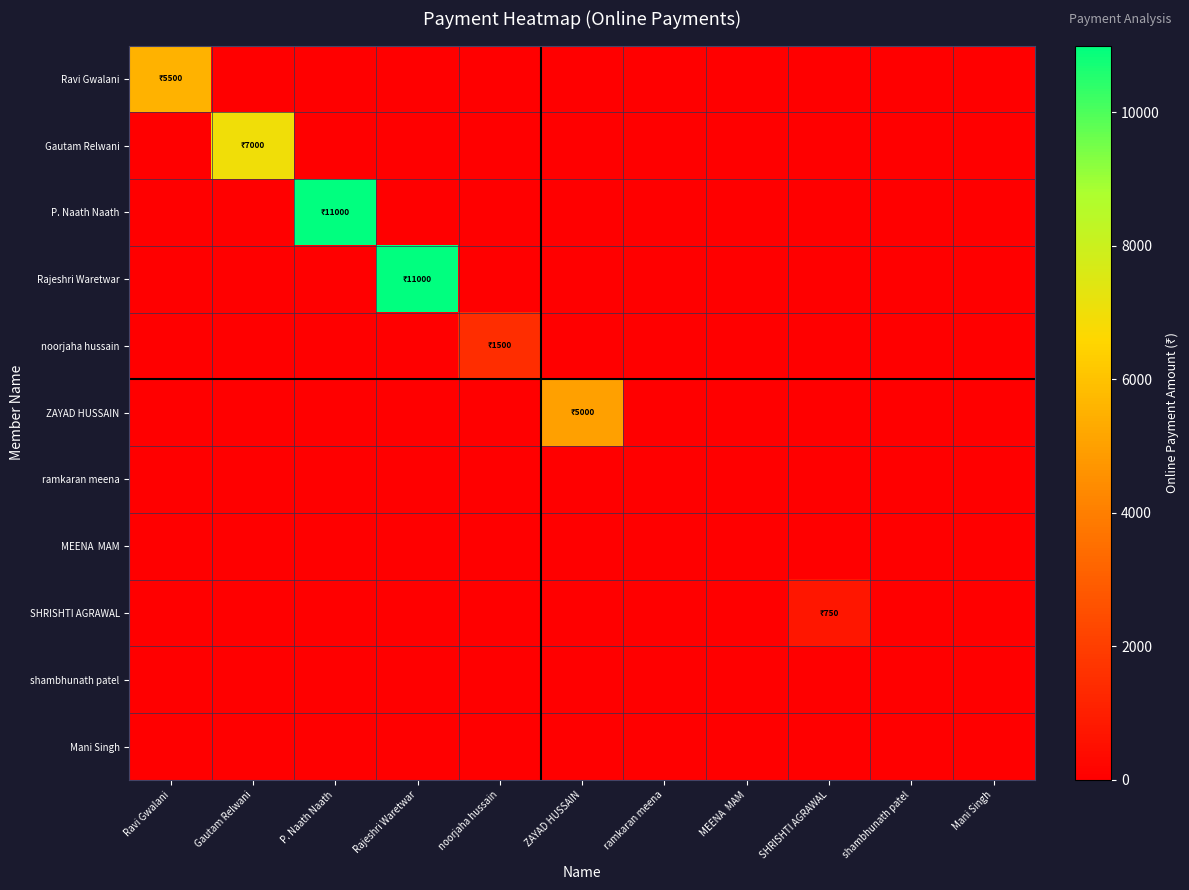

Which has a higher value, Rajeshri Waretwar or Mani Singh?

Rajeshri Waretwar